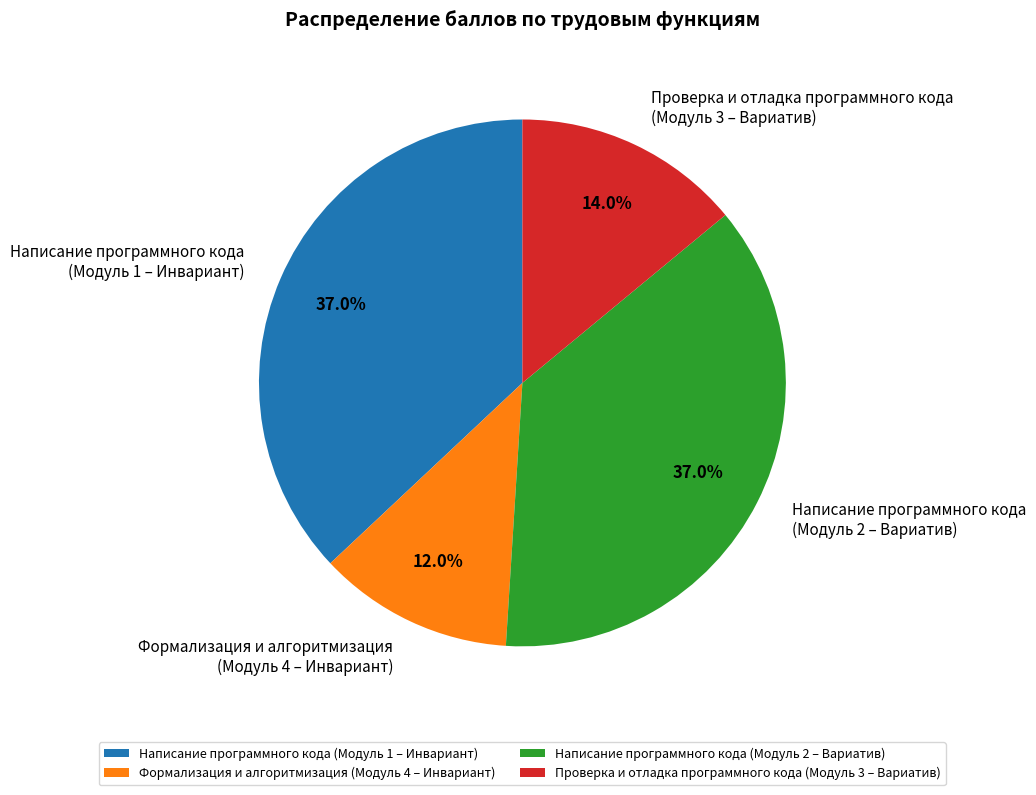

To the nearest percent, what is the average slice percentage?

25%